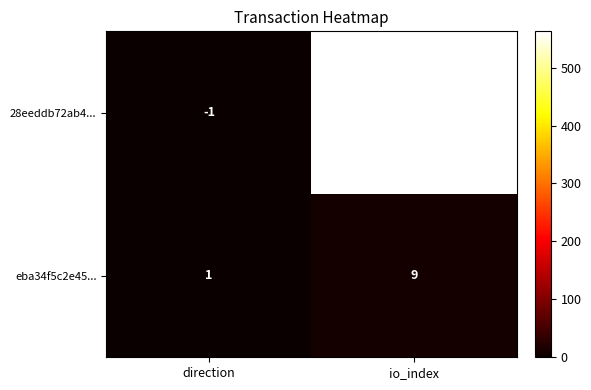

Is the value of 28eeddb72ab4... at io_index greater than the value of eba34f5c2e45... at io_index?

Yes